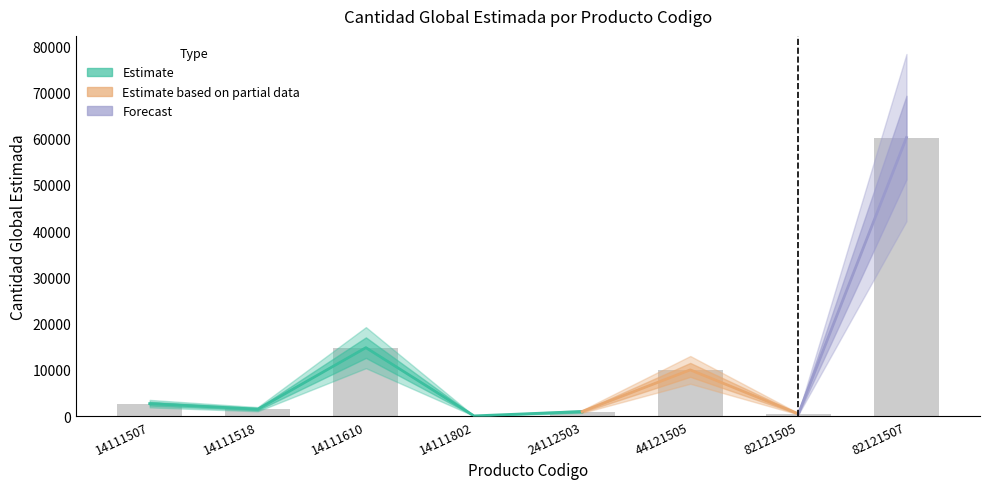

How many data points are less than 2700?

4